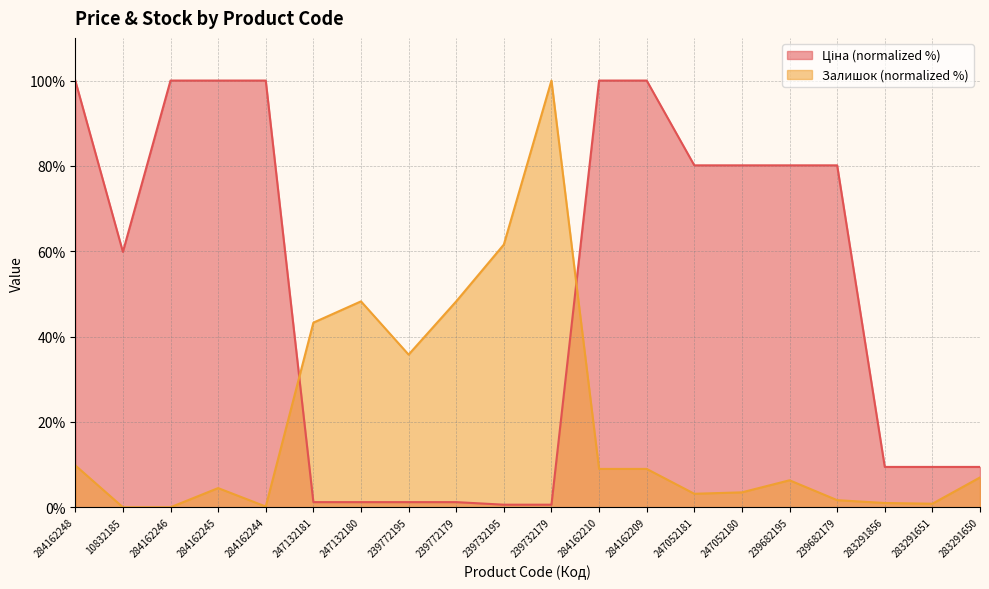

At which category does Ціна reach its first local valley?

10832185